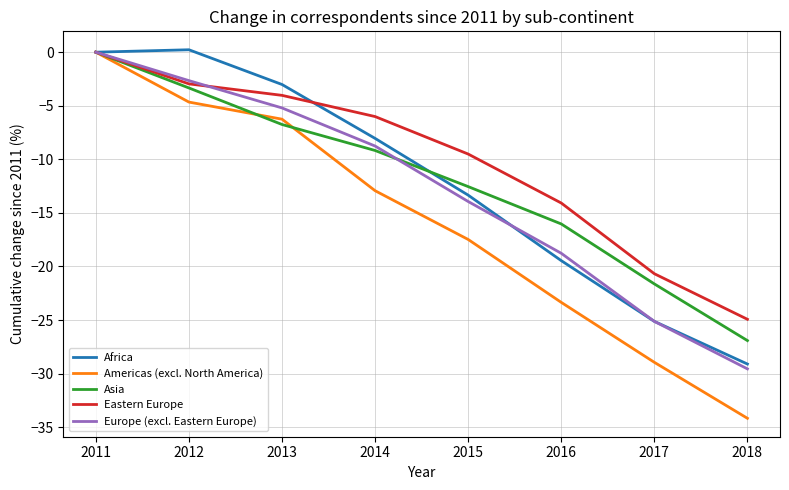

What is the difference between the highest and lowest values at 2017?

8.3